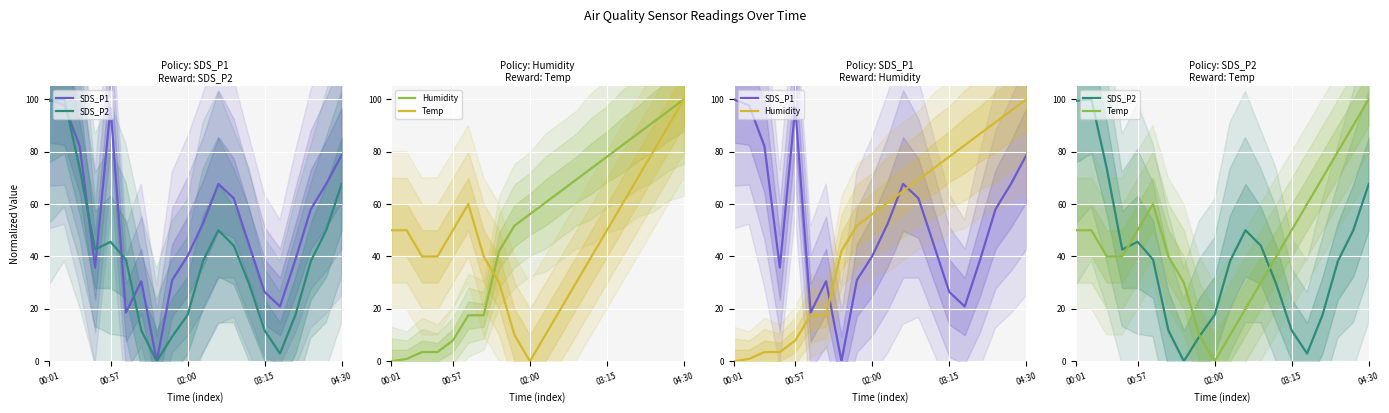

Read the SDS_P2 value at 15.

2.9